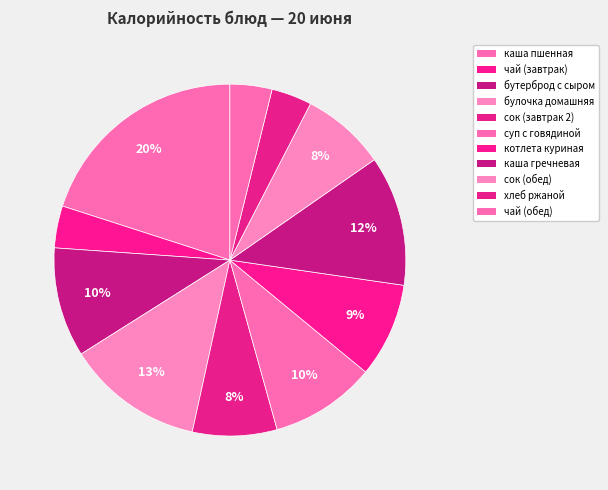

How many segments does this pie chart have?

11